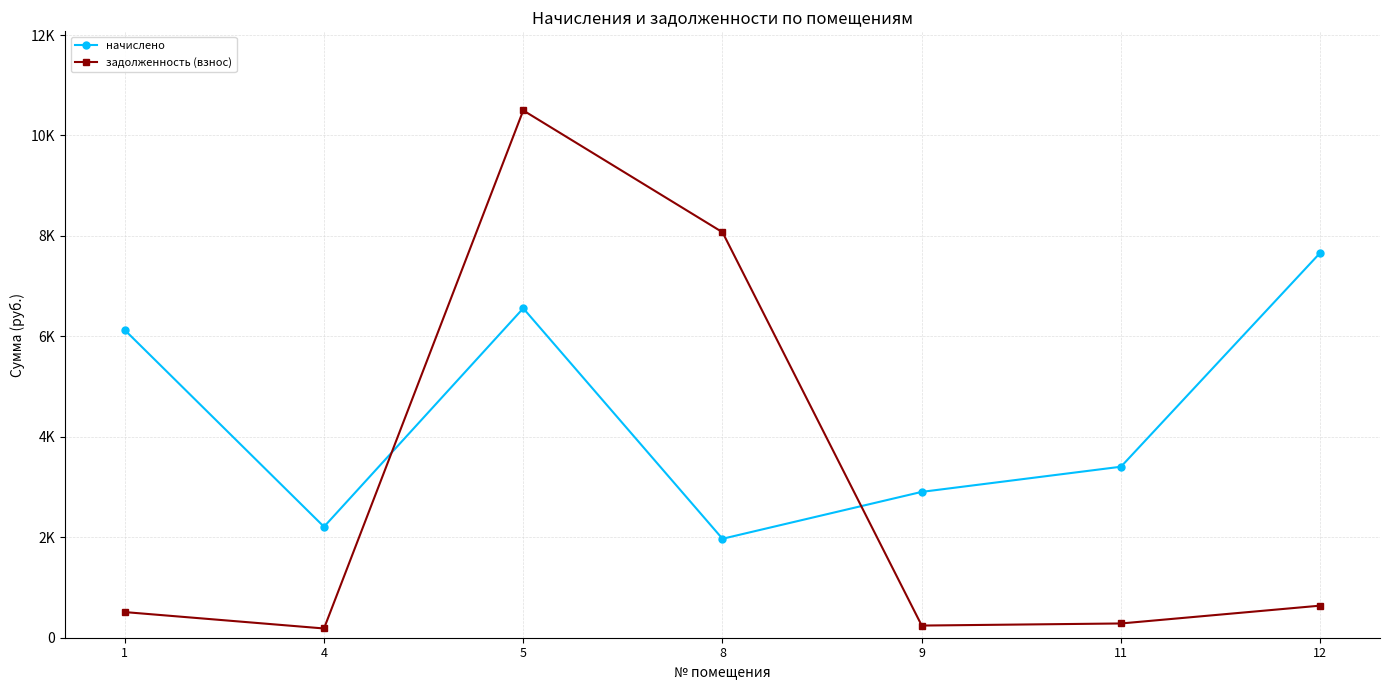

Where is задолженность (взнос) nearest to the value 5341?

8